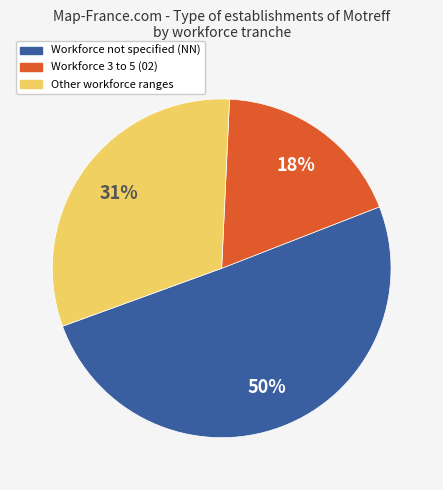

Is there a majority slice in this chart?

Yes